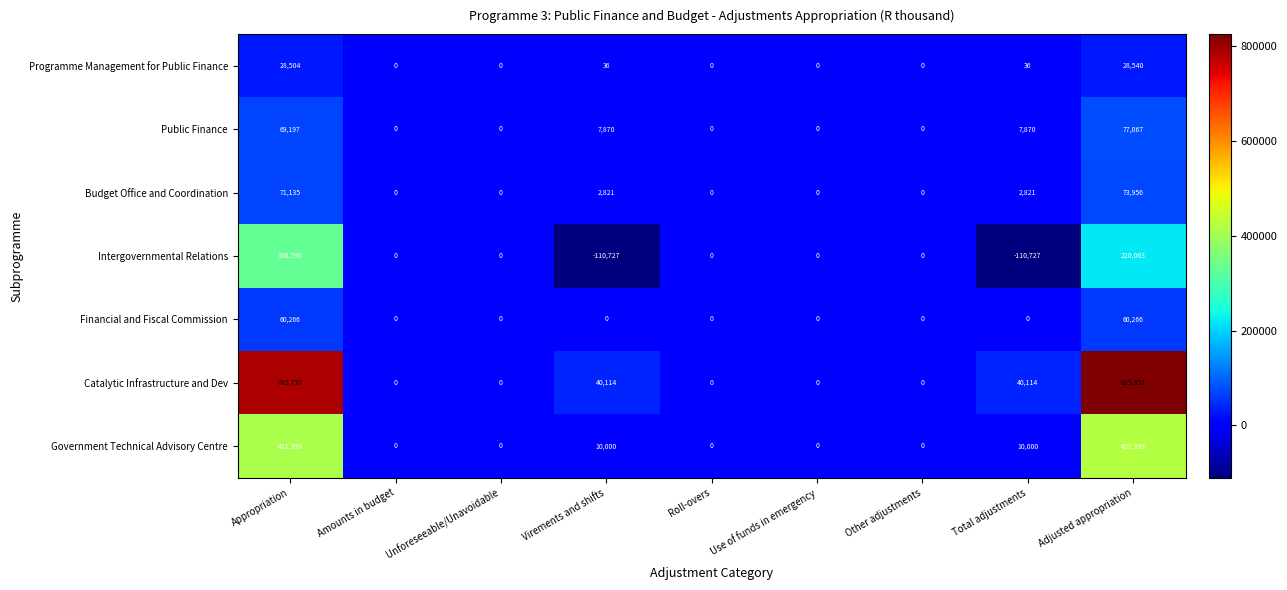

What is the minimum value shown in the chart?

-110727